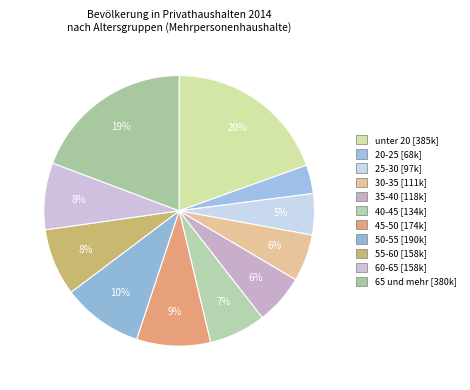

What percentage is the 45-50 slice, to the nearest percent?

9%